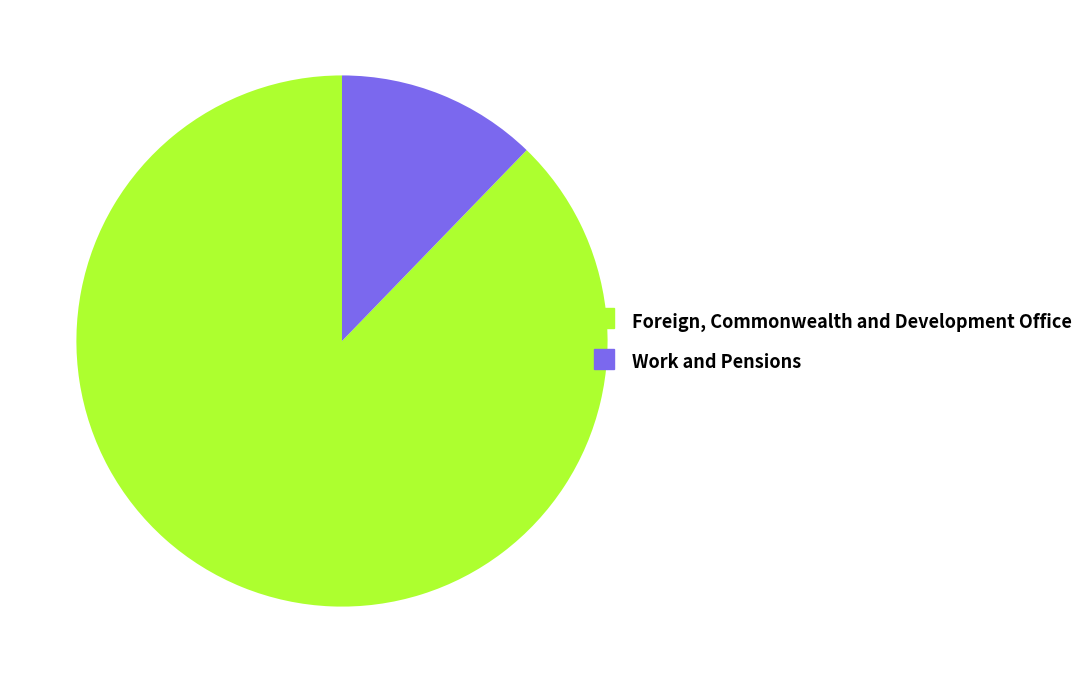

How many slices are in this pie chart?

2